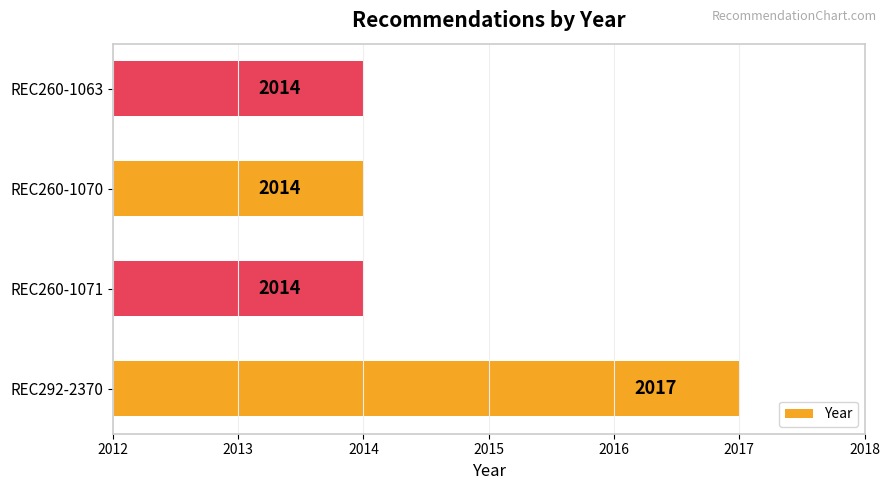

Which has a higher value, REC260-1071 or REC292-2370?

REC292-2370